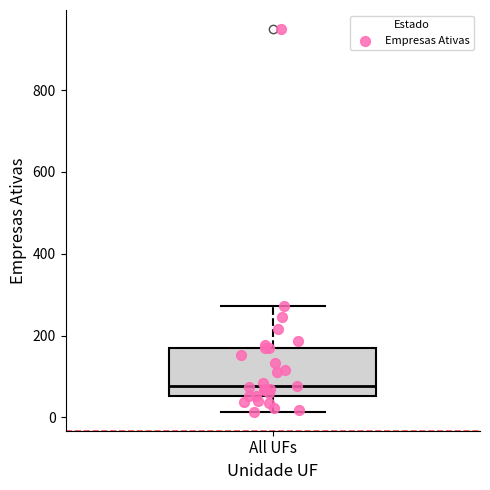

Transcribe this box plot: give where the median line is, the range the box spans, and where the two whiskers end, as read against the y-axis. The values are not printed on the chart, so give them approximately, as read against the axis.

median 80, box 60 to 180, whiskers 20 to 280